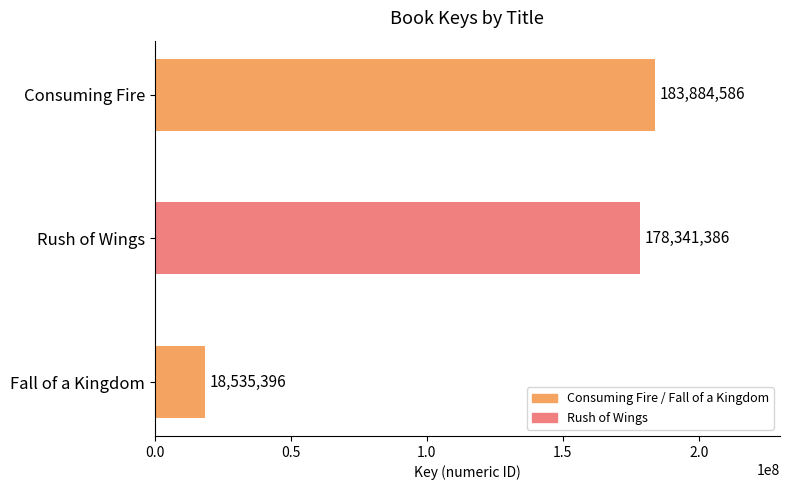

How many bars are there in total?

3